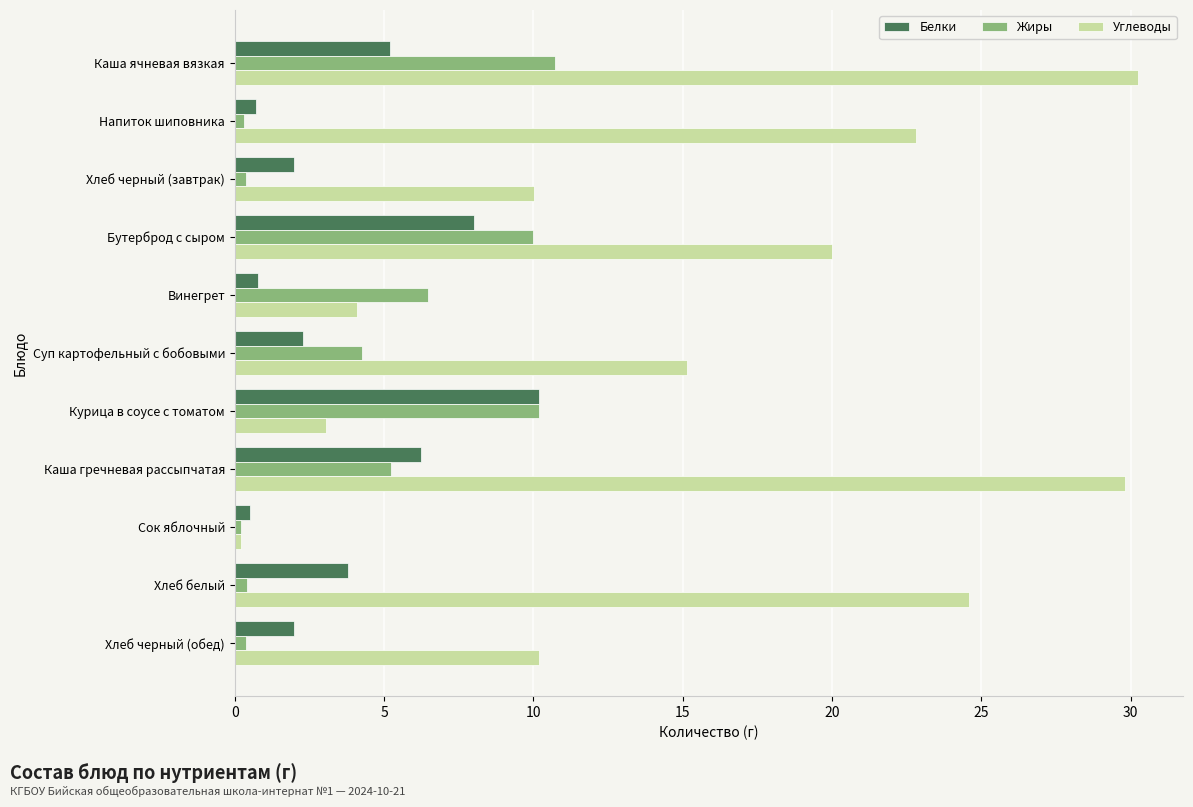

Read the Белки value at Каша ячневая вязкая.

5.2